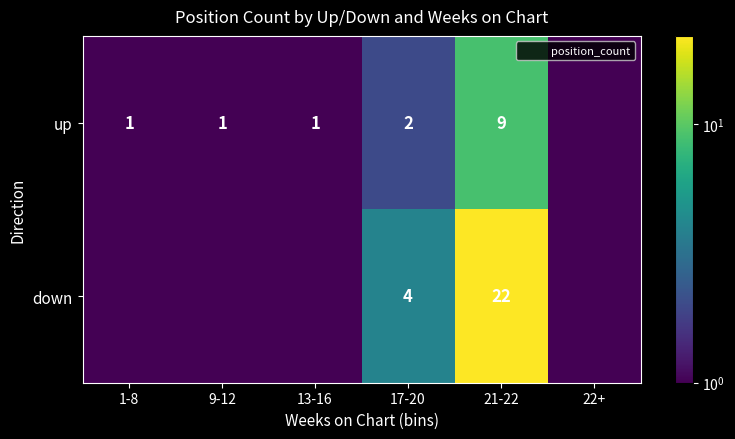

How many distinct data groups are displayed?

2